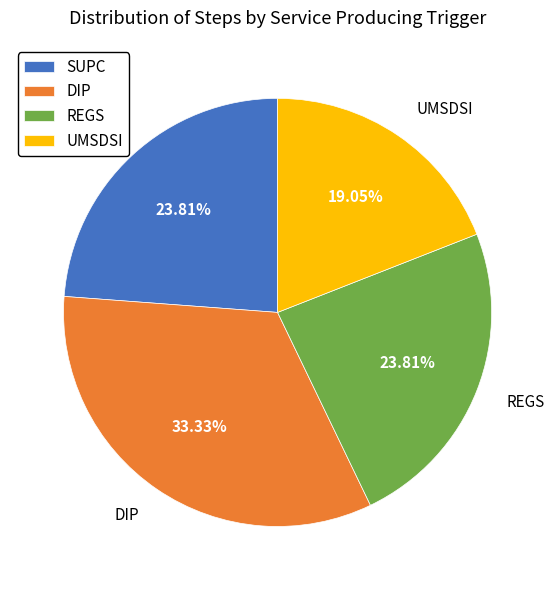

Which slice is the largest?

DIP